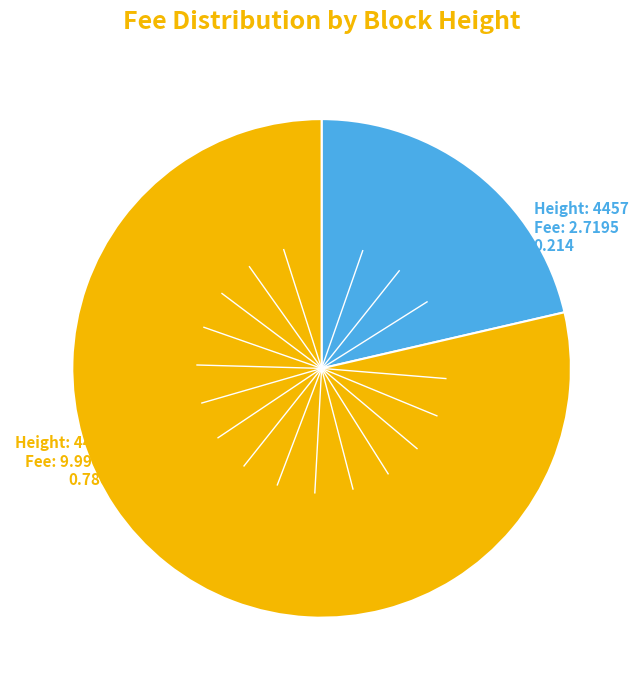

Is there a majority slice in this chart?

Yes